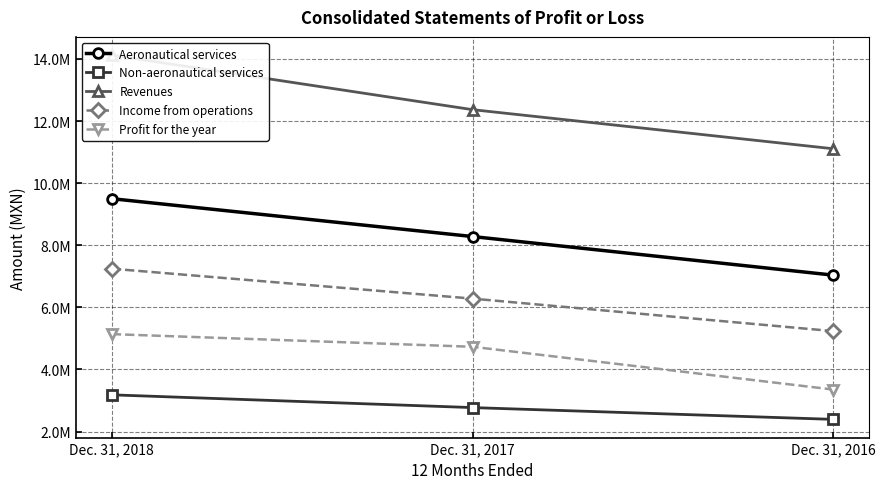

List the labels in order of Revenues value, largest first.

Dec. 31, 2018, Dec. 31, 2017, Dec. 31, 2016